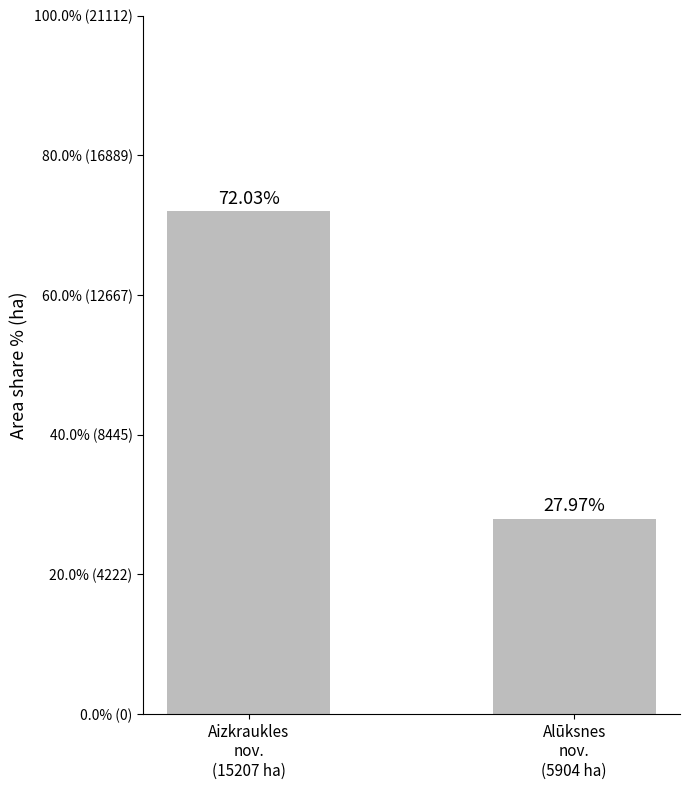

Does the chart contain any negative values?

No